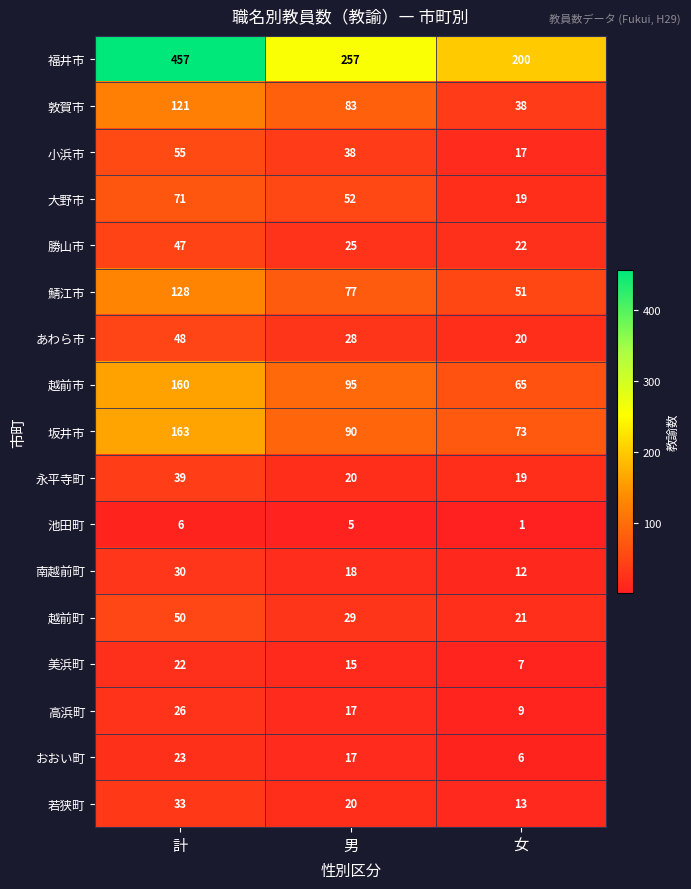

At which label is 高浜町 closest to 17?

男